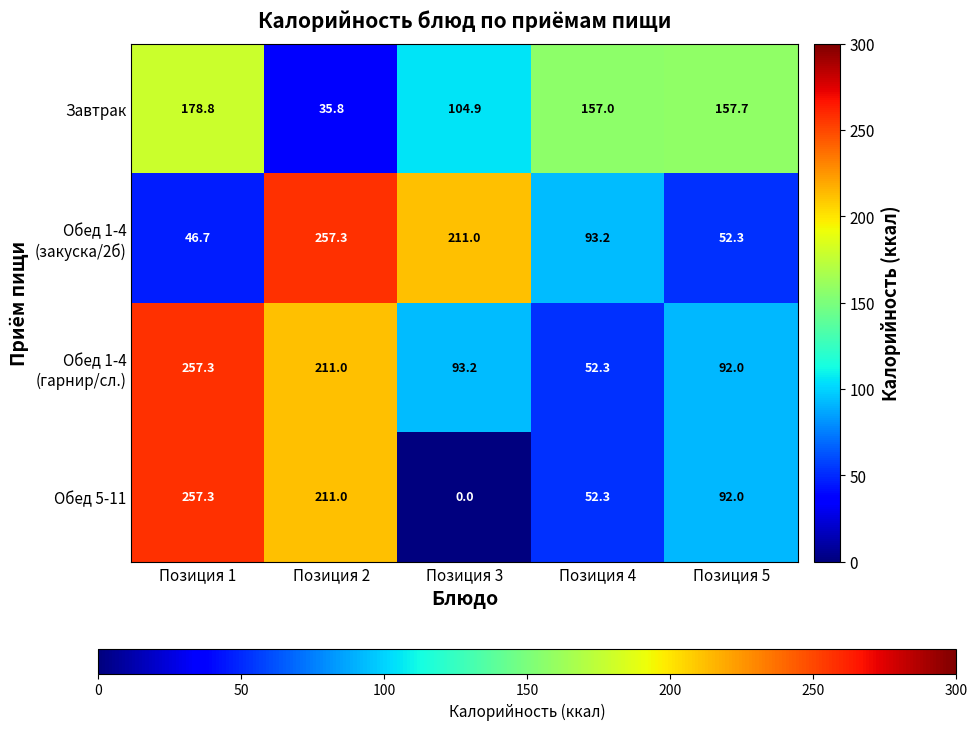

List the labels in order of Завтрак value, largest first.

Позиция 1, Позиция 5, Позиция 4, Позиция 3, Позиция 2